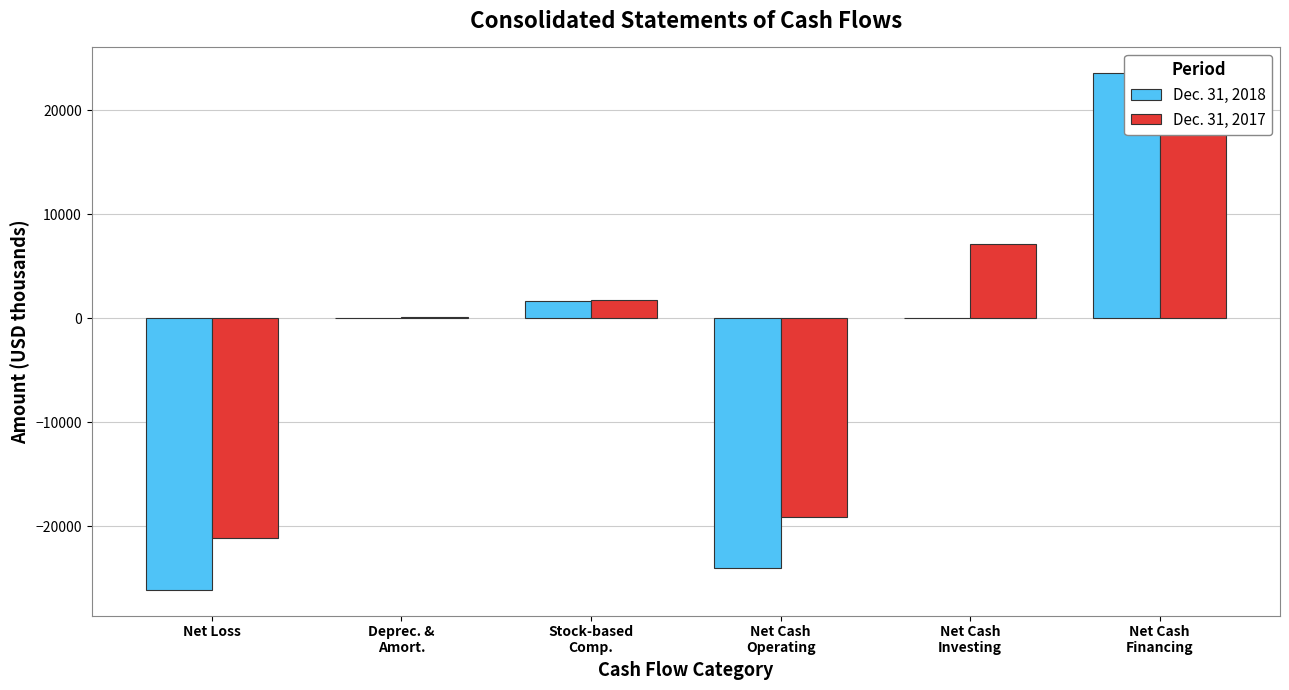

What is the approximate value of Dec. 31, 2017 at Net Cash
Investing?

7169